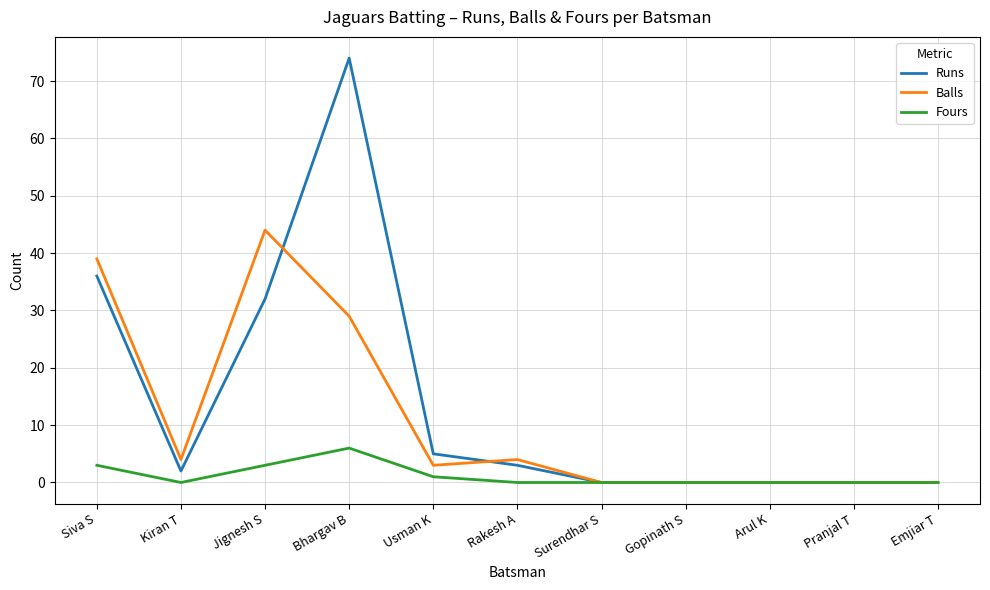

How many distinct data groups are displayed?

3